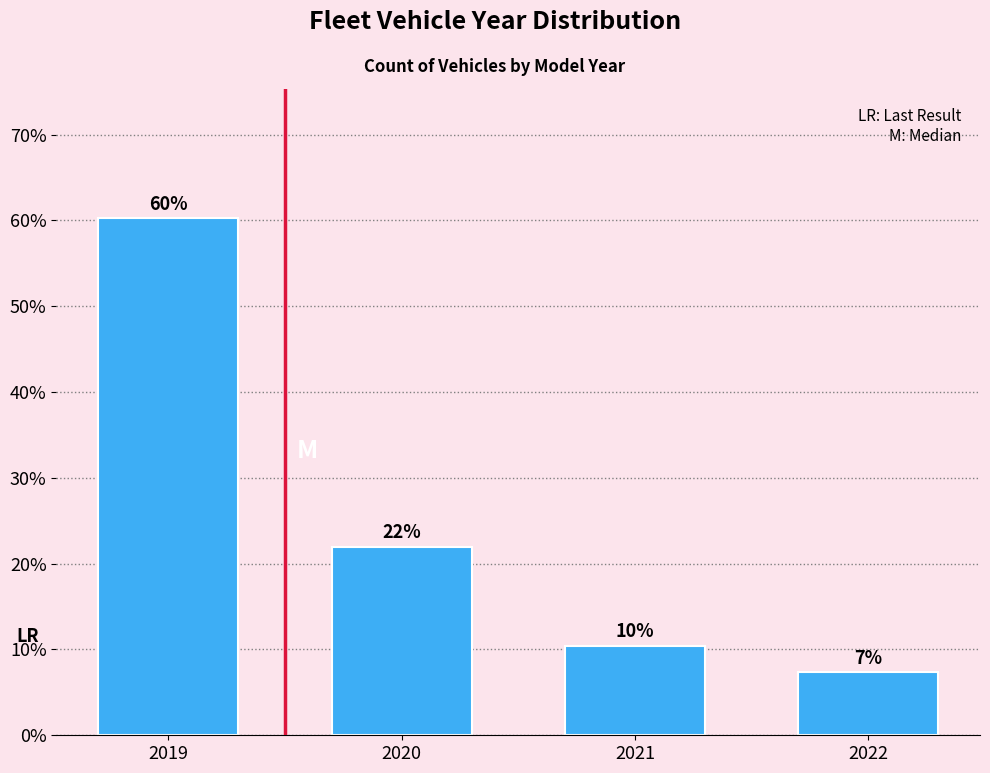

Where does the data first go above 21?

2019